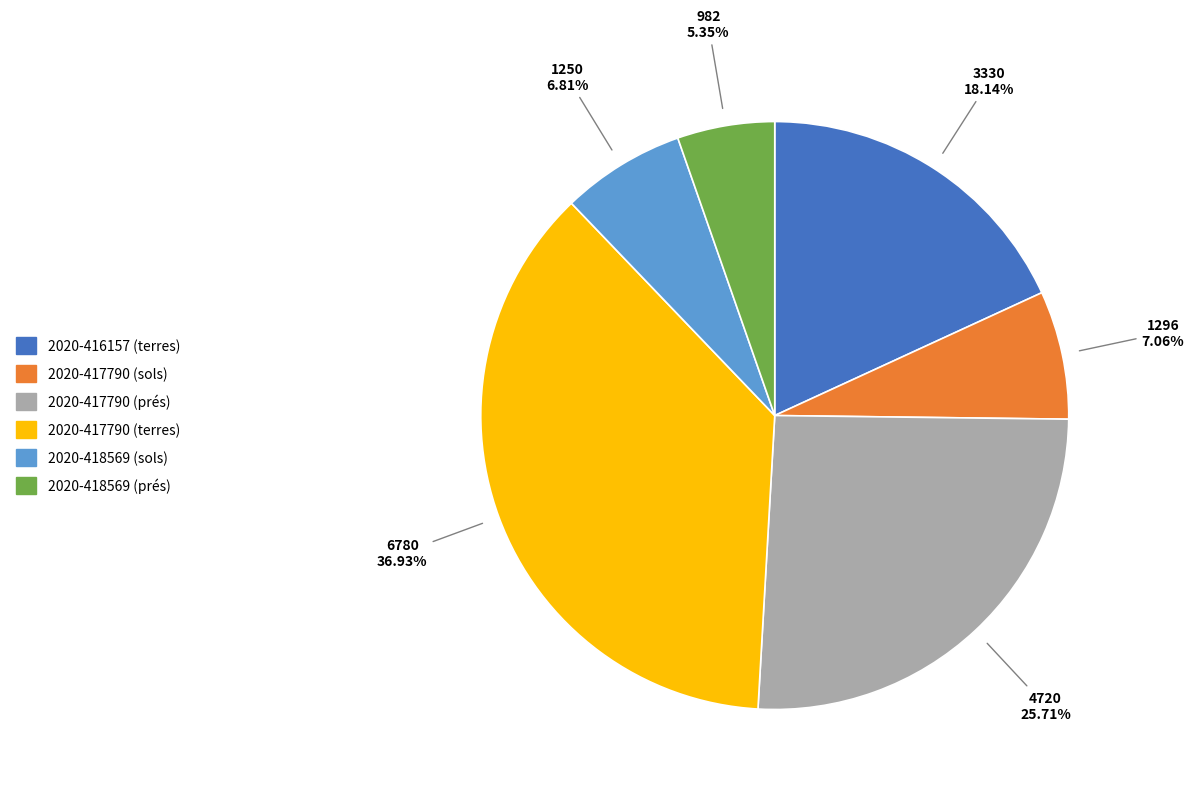

Does 2020-417790 (prés) account for over 50% of the chart?

No